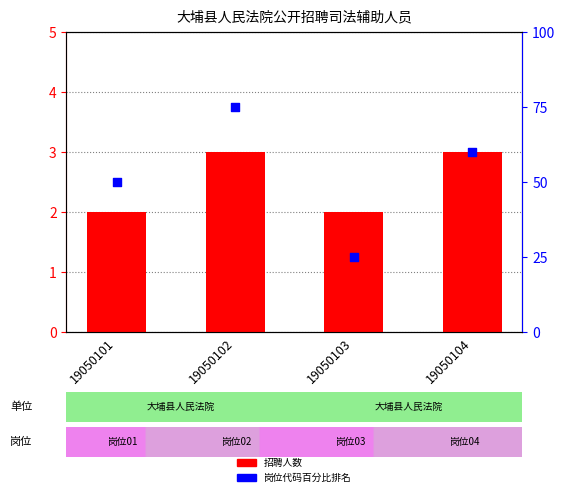

Which series has the largest total across all categories?

岗位代码百分比排名